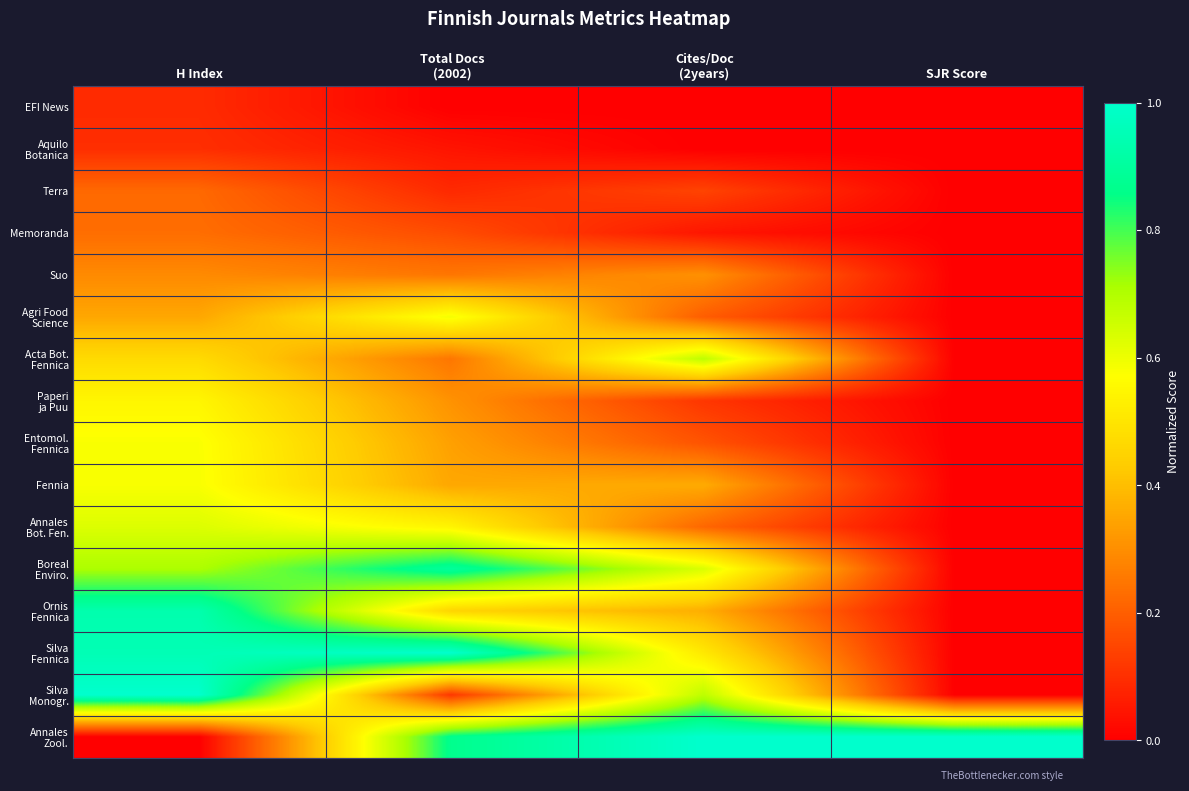

Count the number of categories in the chart.

4